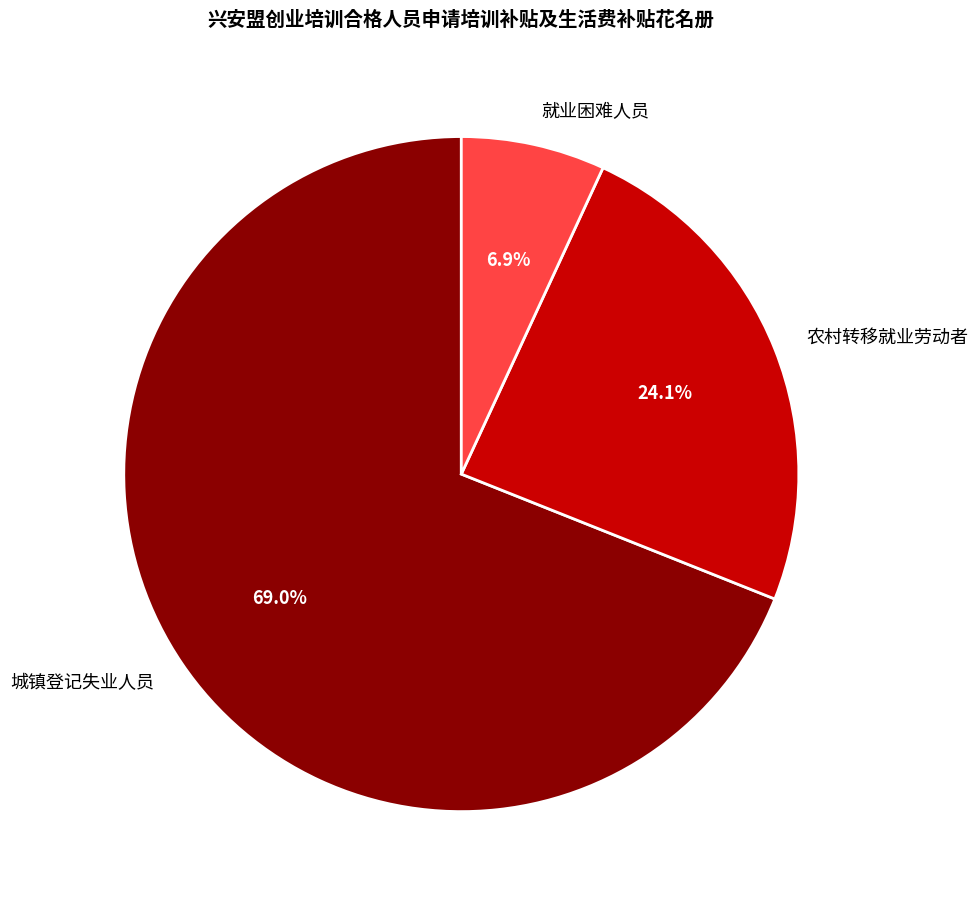

Combined, what portion of the pie is 就业困难人员 and 农村转移就业劳动者?

31.0%